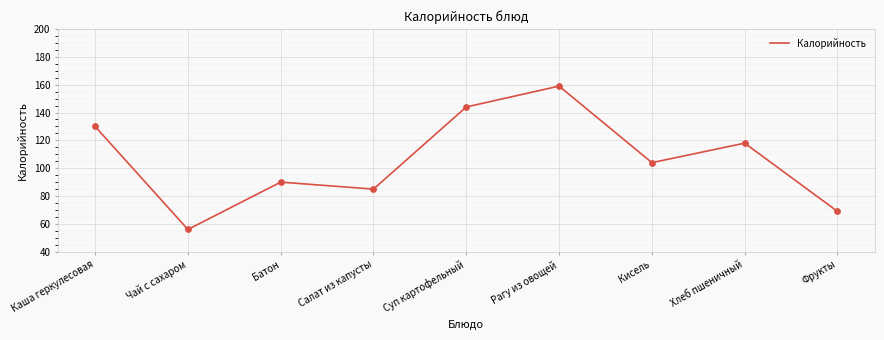

Which has a higher value, Рагу из овощей or Хлеб пшеничный?

Рагу из овощей